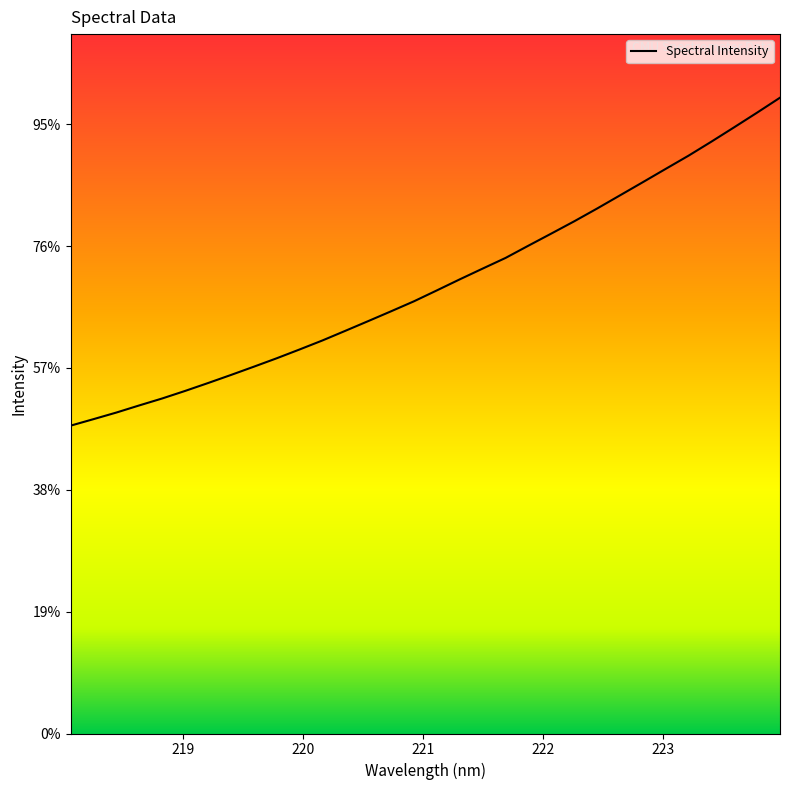

Does the chart have visible grid lines?

No